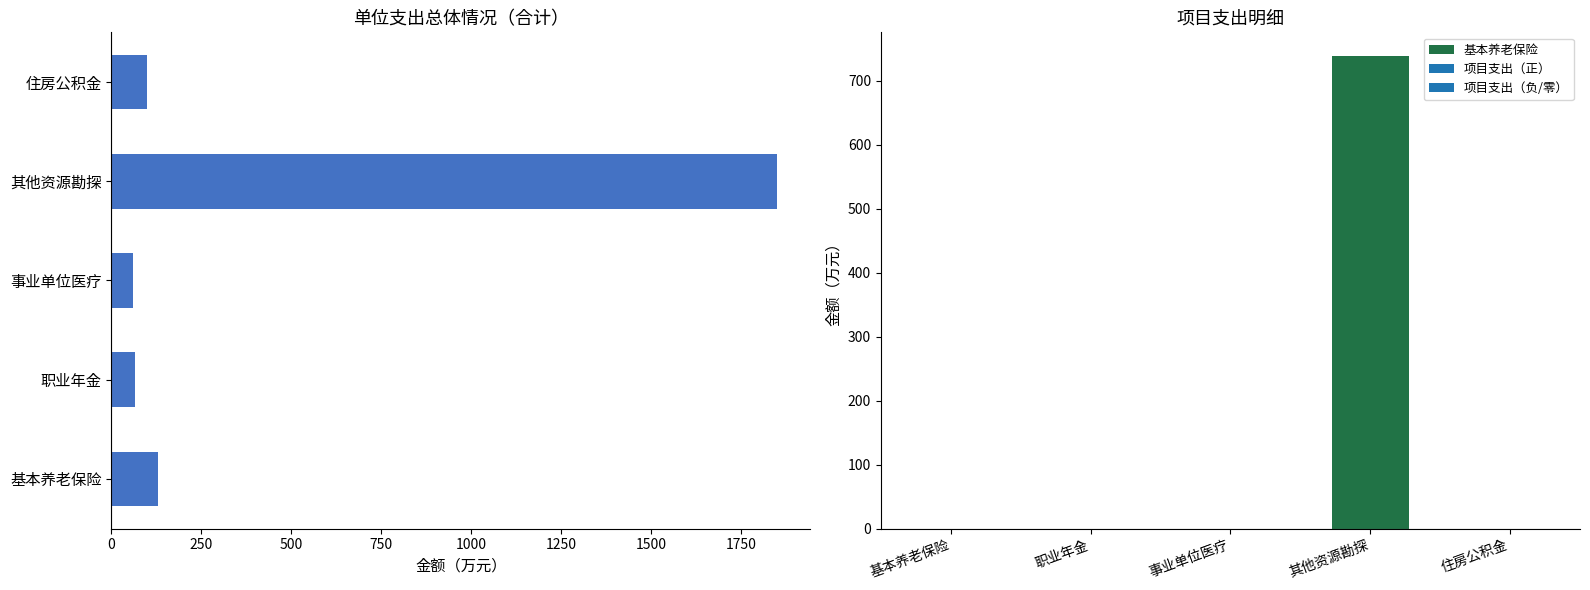

What is the difference between the maximum and second lowest values?

1785.2